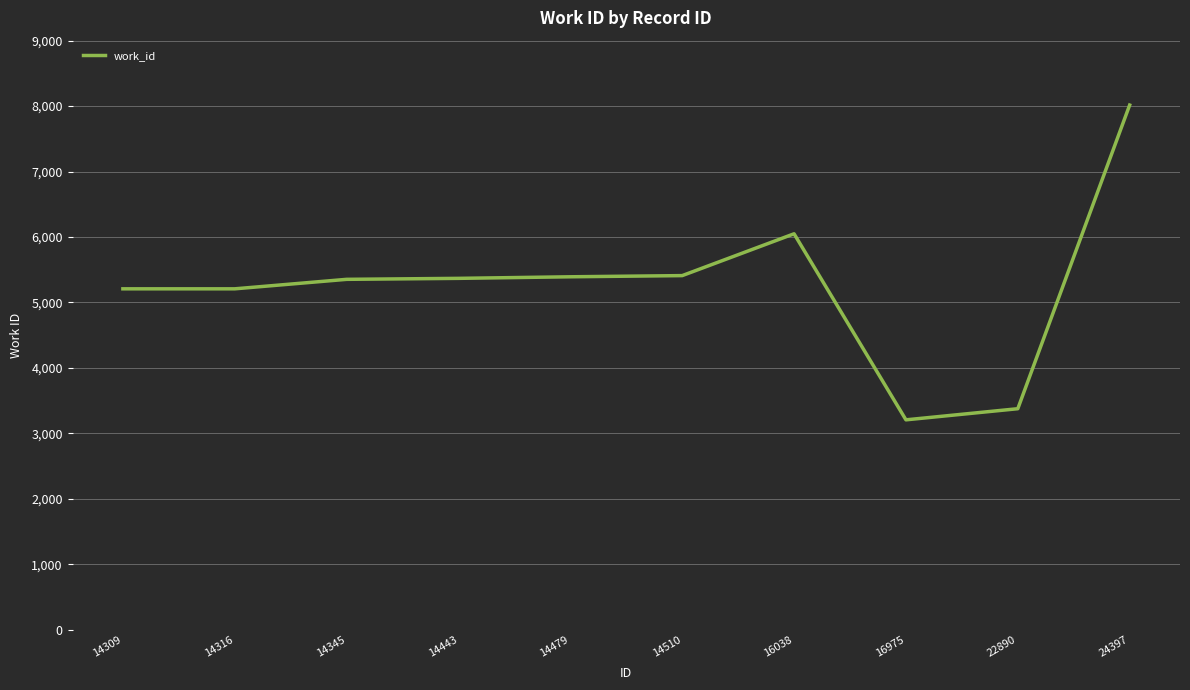

What is the difference between the values at 14316 and 16038?

841